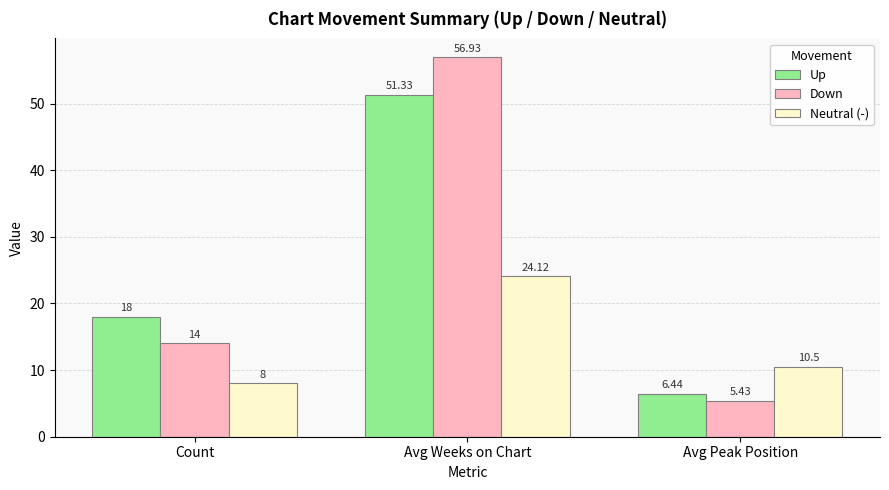

What is the difference between the second highest and minimum values in the Up series?

11.6